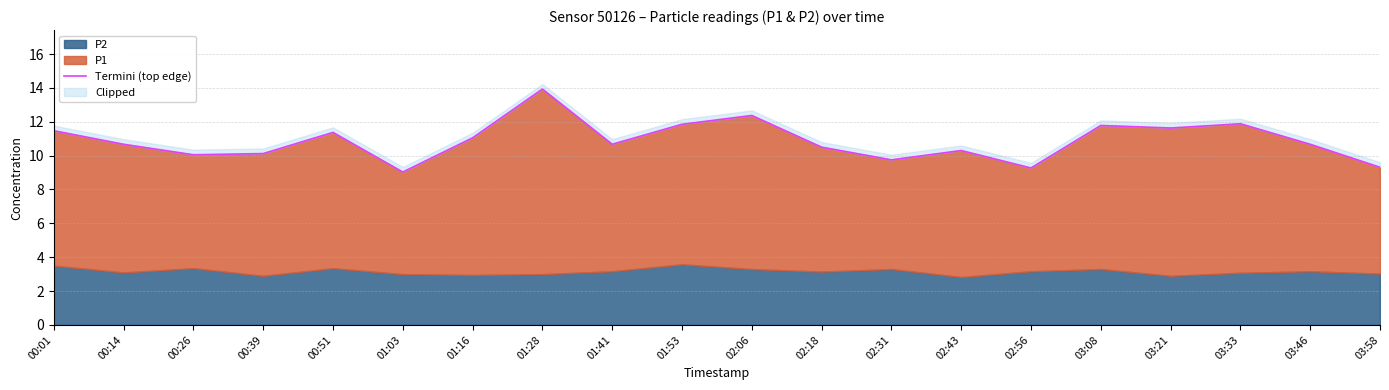

Does the chart display data point markers on the line(s)?

No